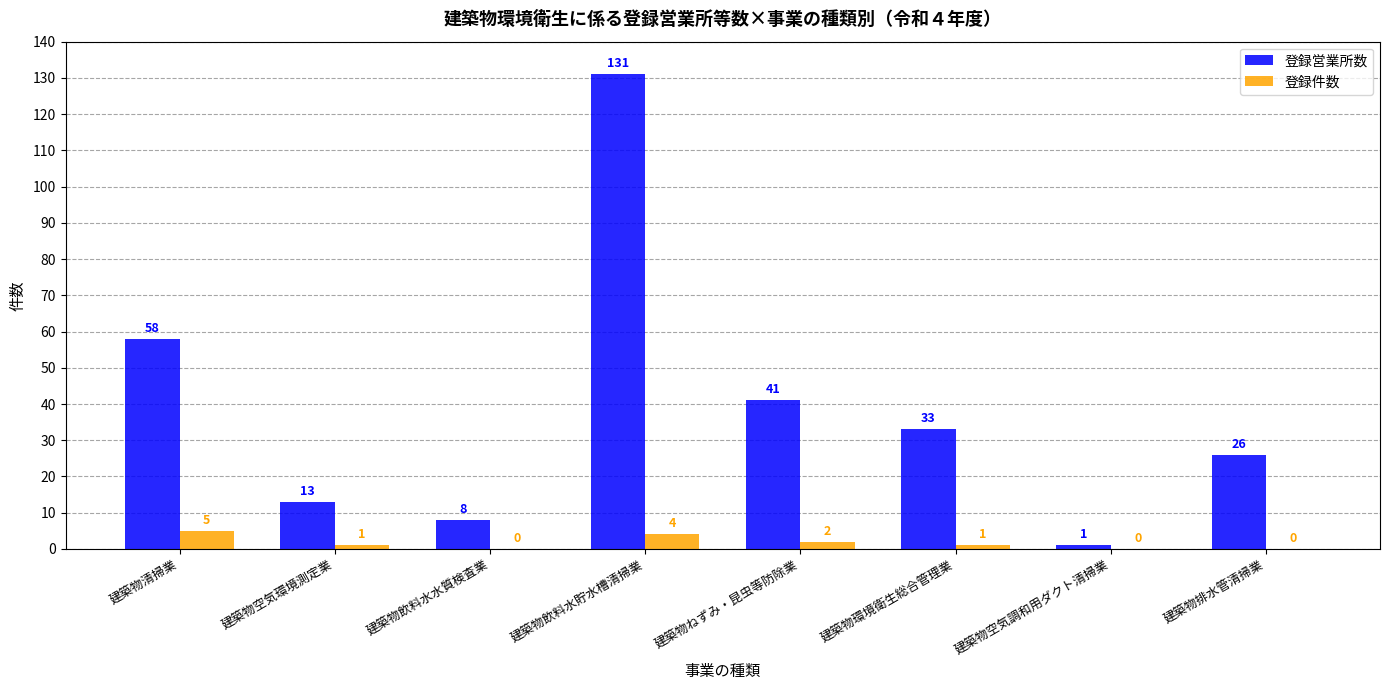

Are the bars horizontal?

No